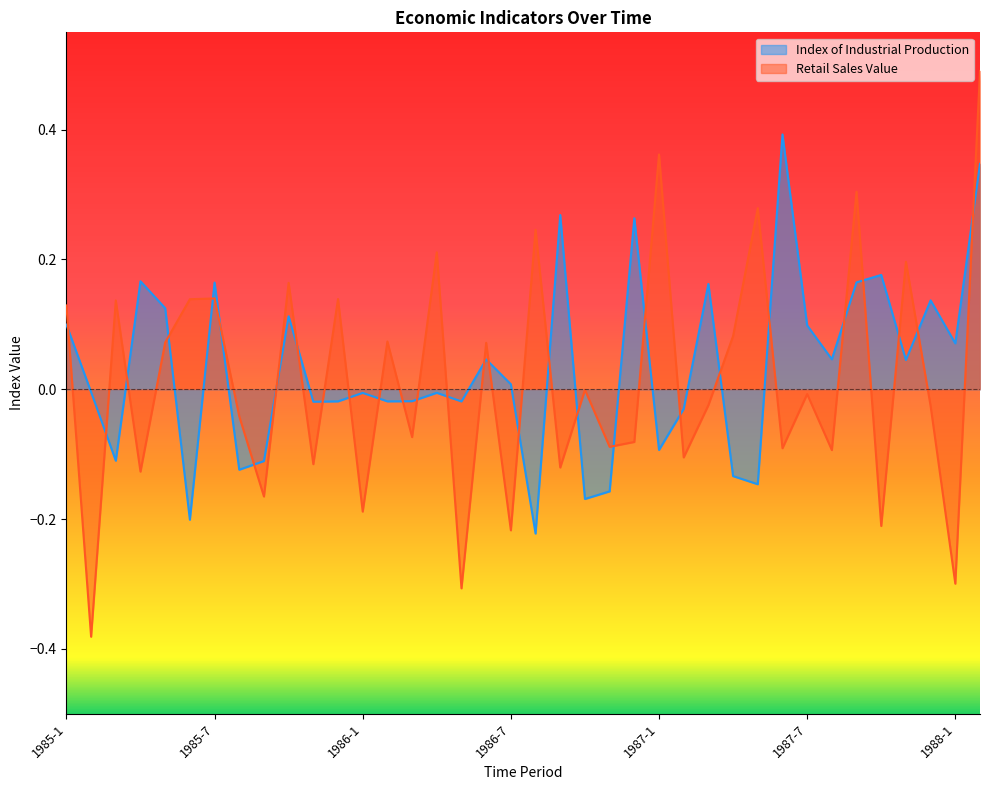

What is the label of the 33rd point from the left?

1987-9